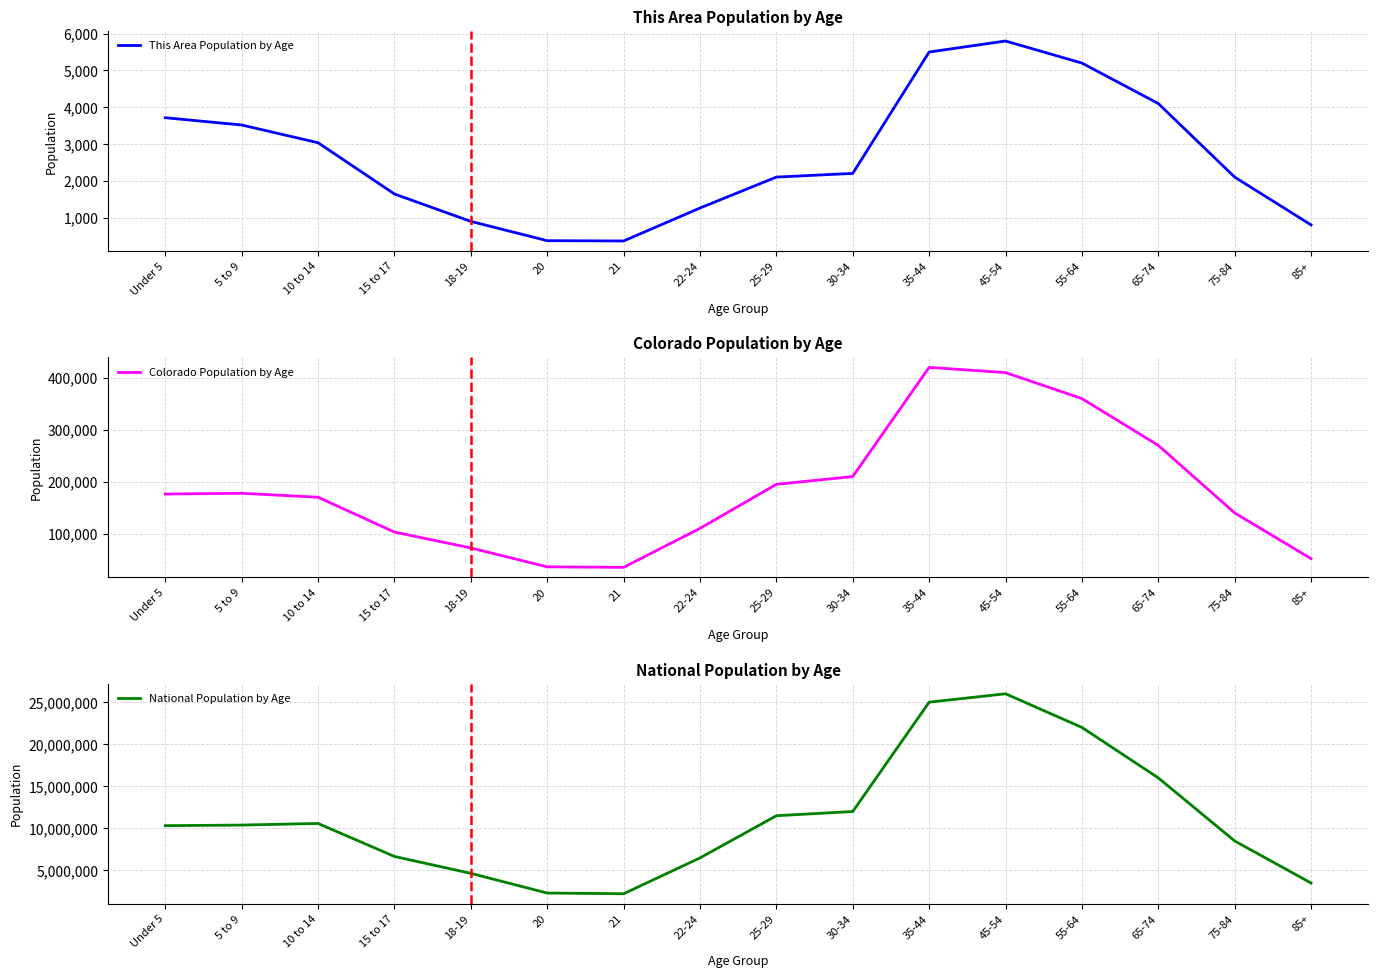

How many interior local valleys does the This Area Population by Age series have?

1